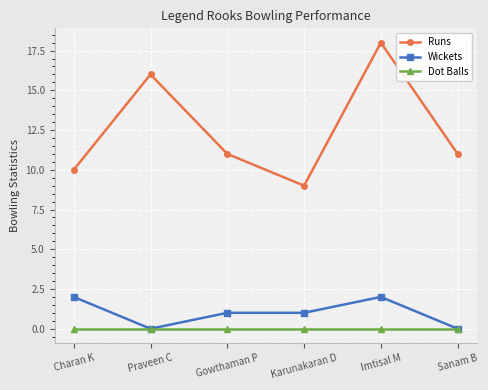

How many lines are shown in the chart?

3